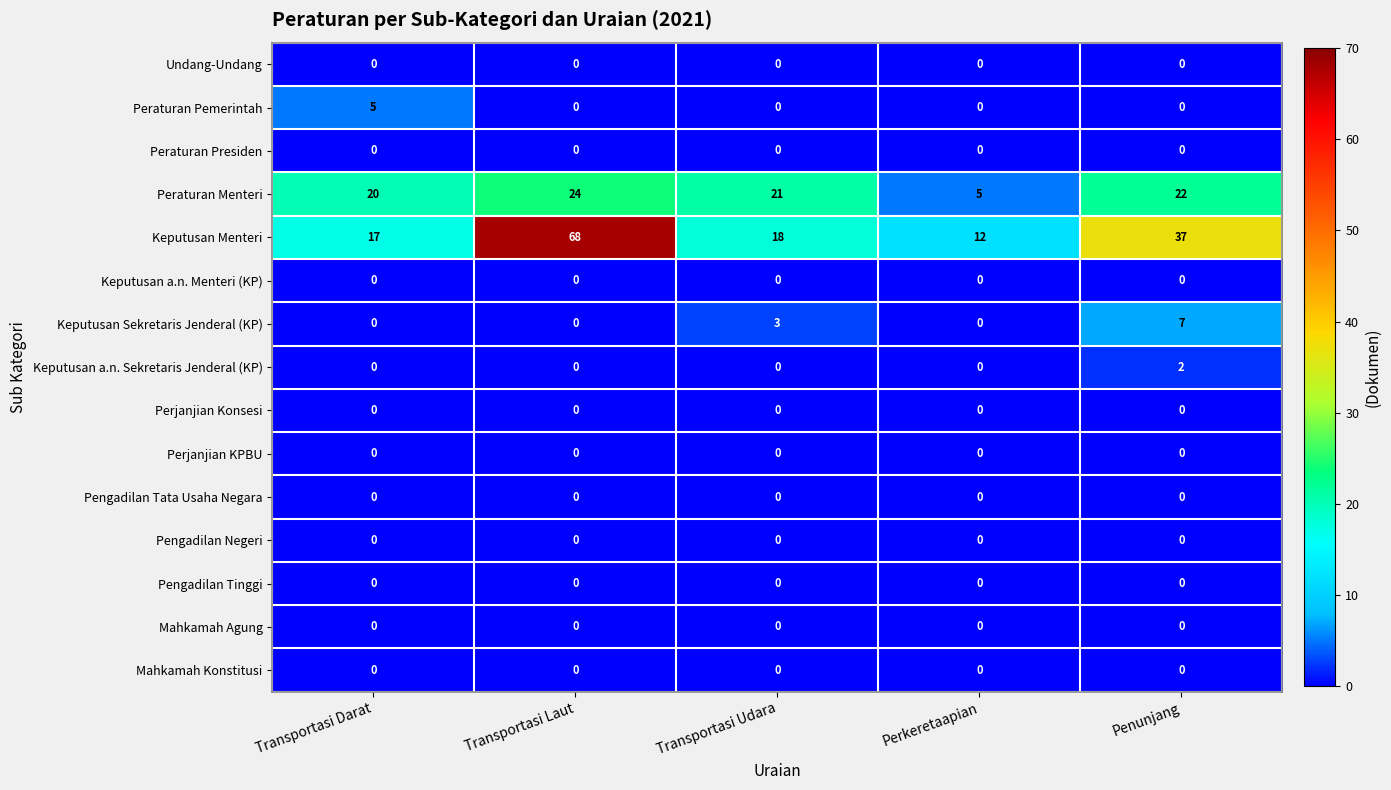

True or false: Keputusan a.n. Sekretaris Jenderal (KP) has a value of 1 at Transportasi Udara.

False